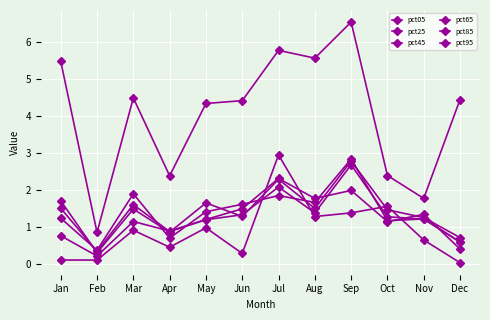

How many values in the pct65 series are below 1?

3